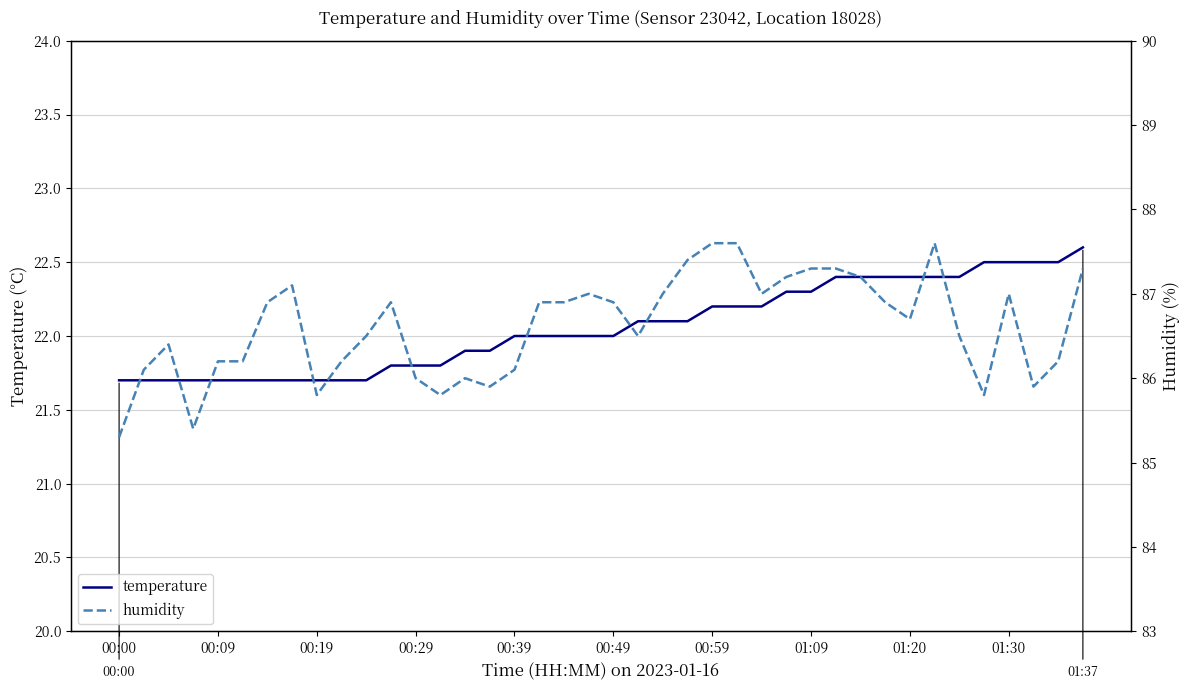

How many lines are shown in the chart?

2